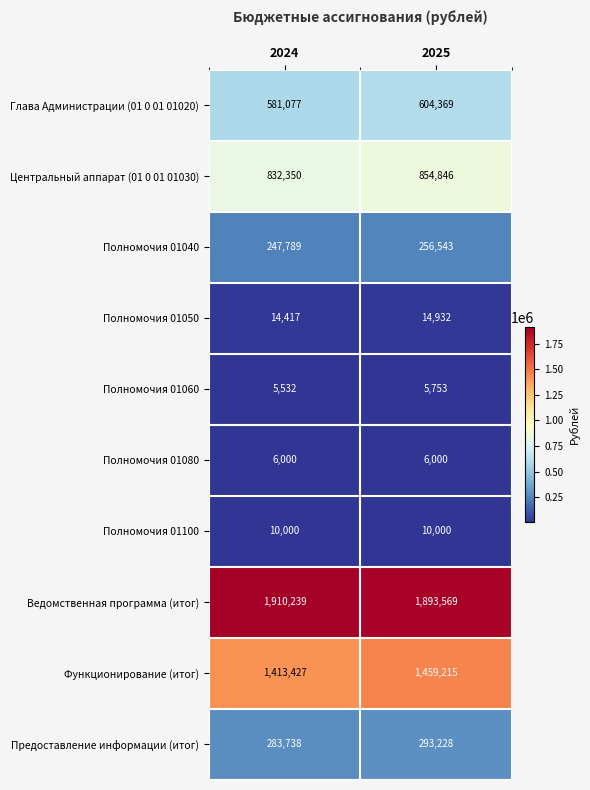

Count the number of categories in the chart.

2